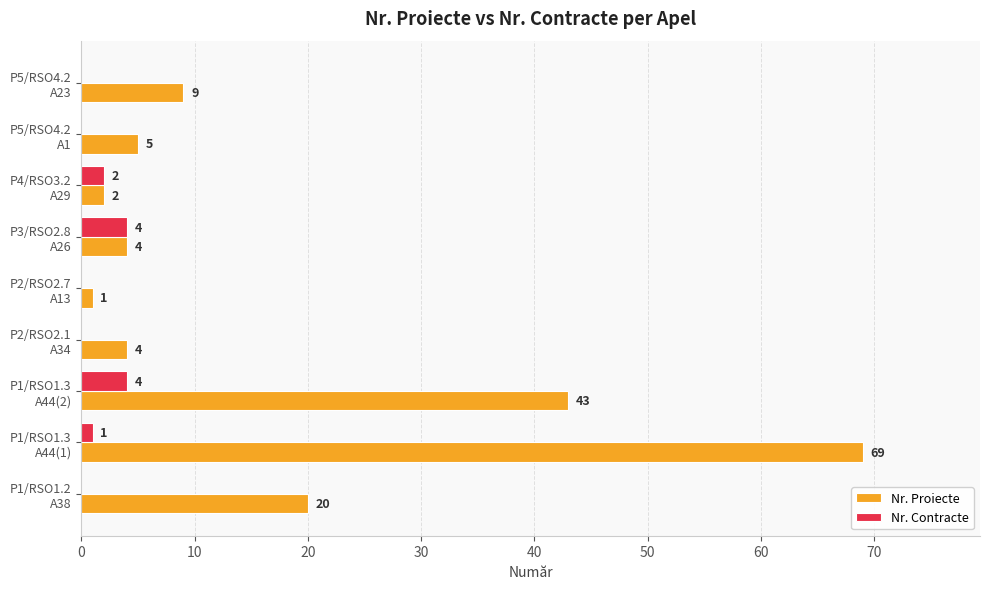

What is the maximum value for Nr. Proiecte?

69